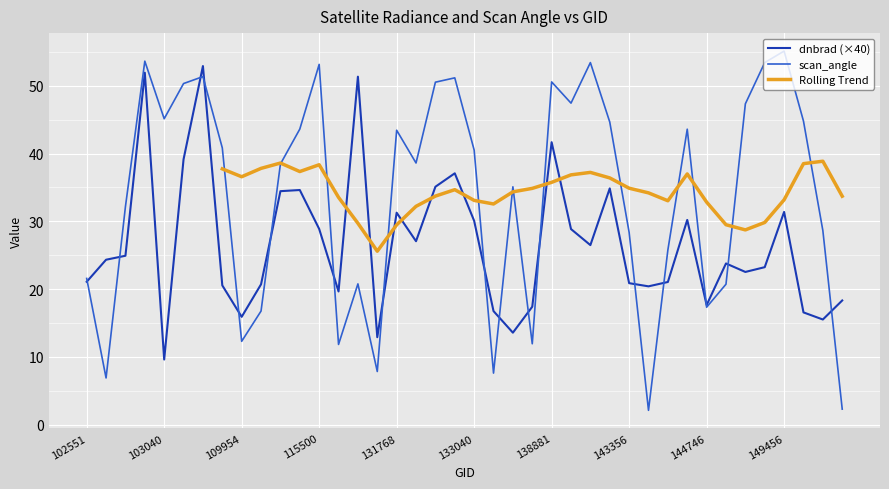

What is the lowest value of the scan_angle series?

2.1